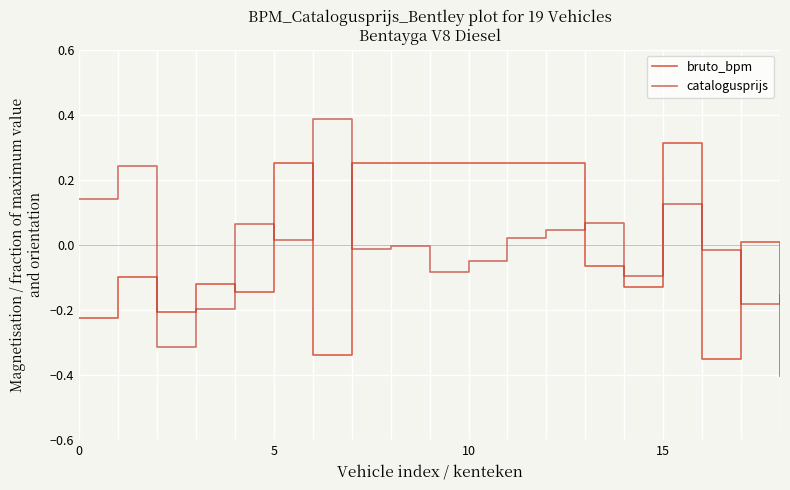

True or false: bruto_bpm and catalogusprijs cross at least once.

True